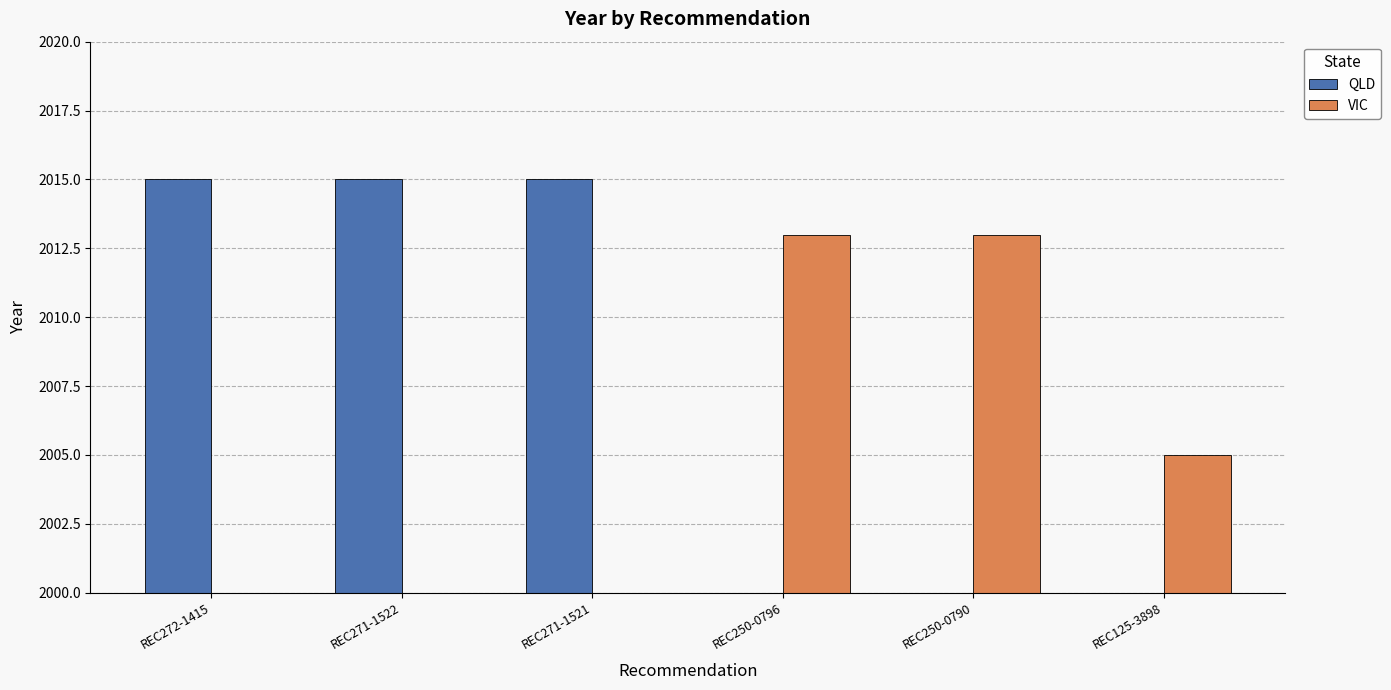

What is the approximate value of VIC at REC250-0796?

2013